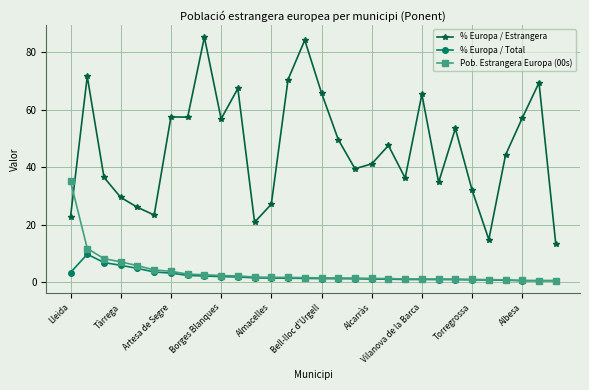

What is the value of the % Europa / Total point at the 6th from the left?

3.5